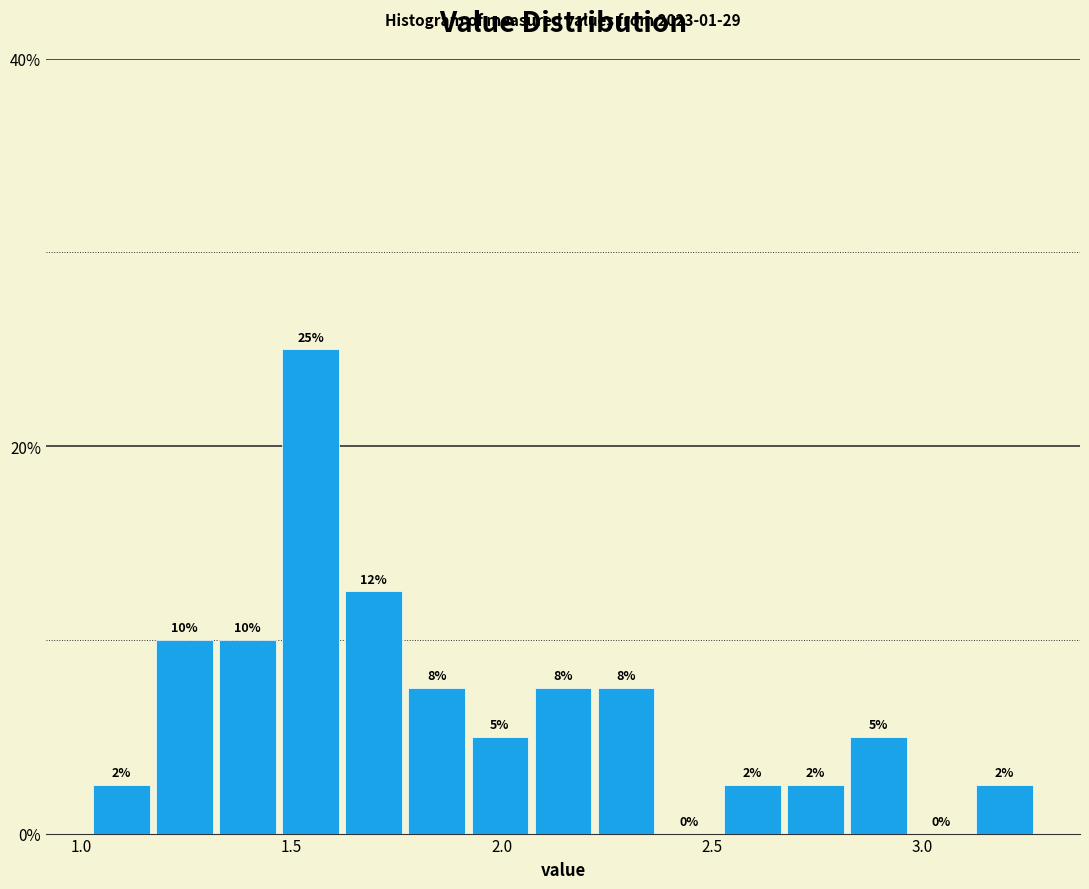

Around what value on the x-axis is the tallest bar? Give the approximate position of its centre, as read against the axis.

1.55